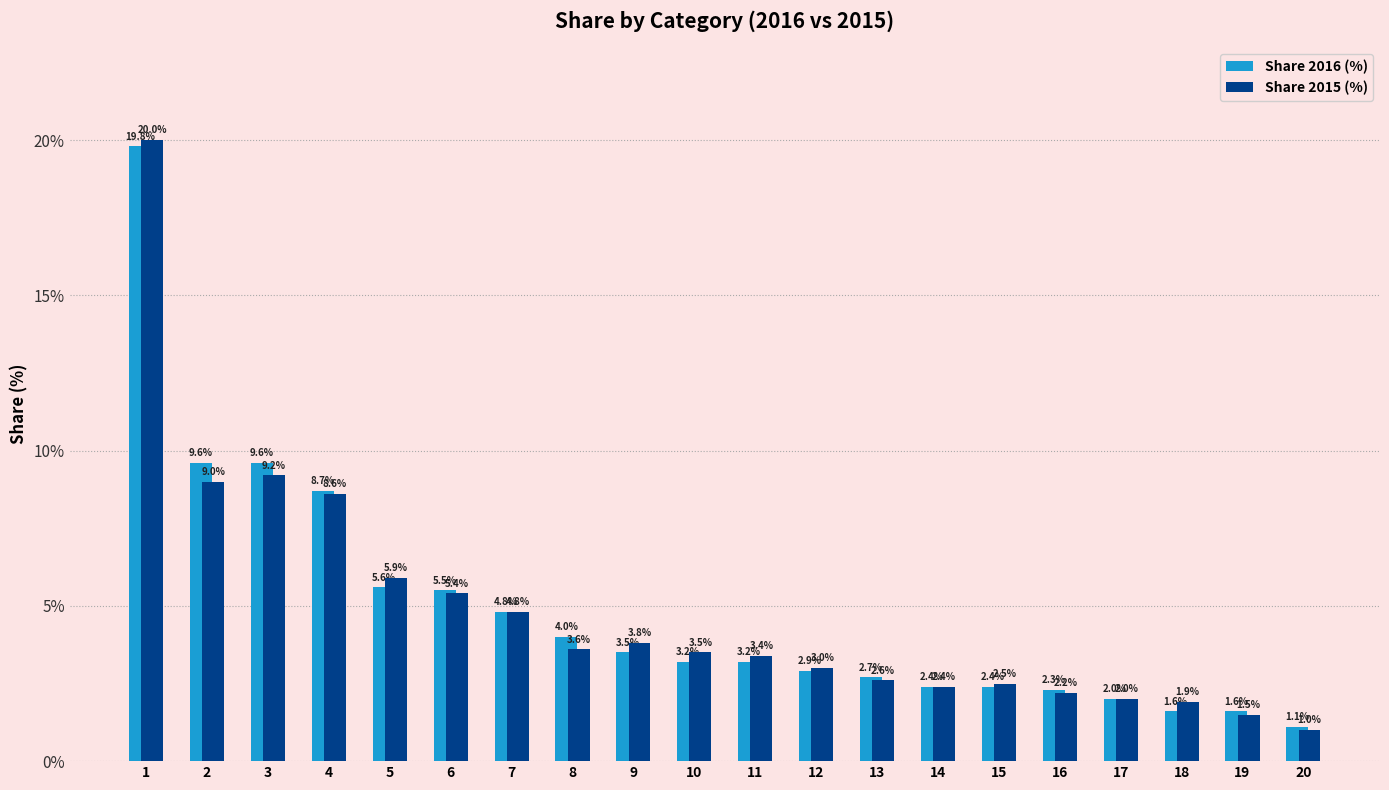

What is the value of the Share 2016 (%) bar at the 19th from the left?

1.6